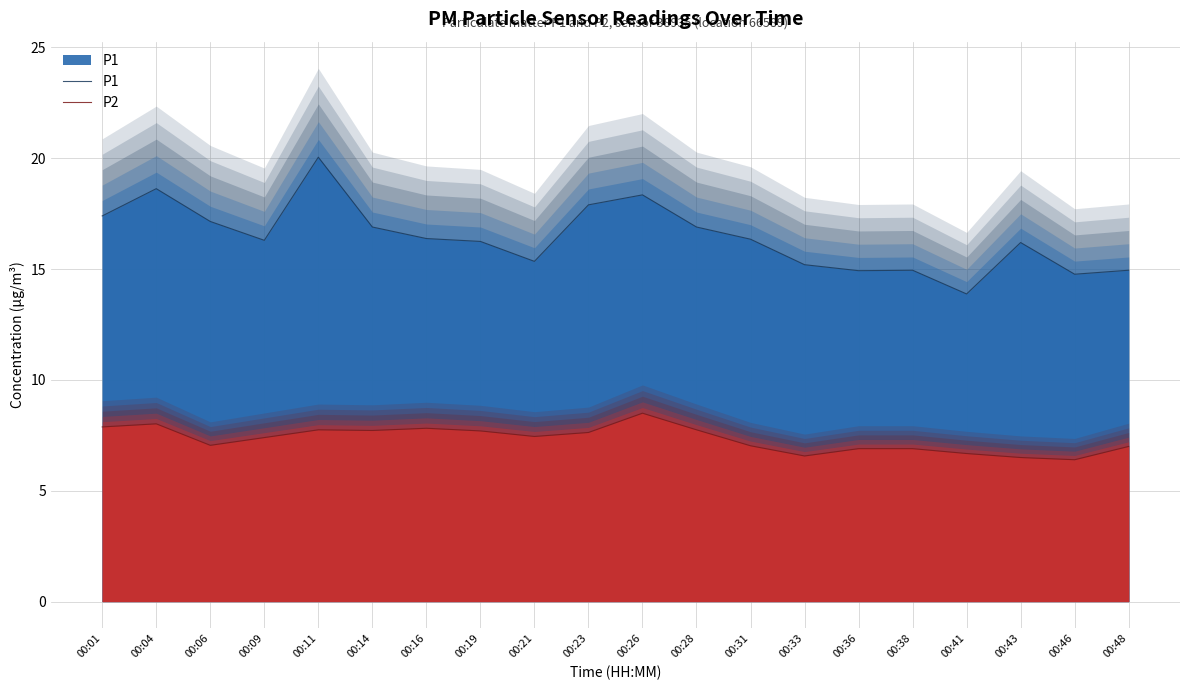

What is the average value of the P1 series?

16.4